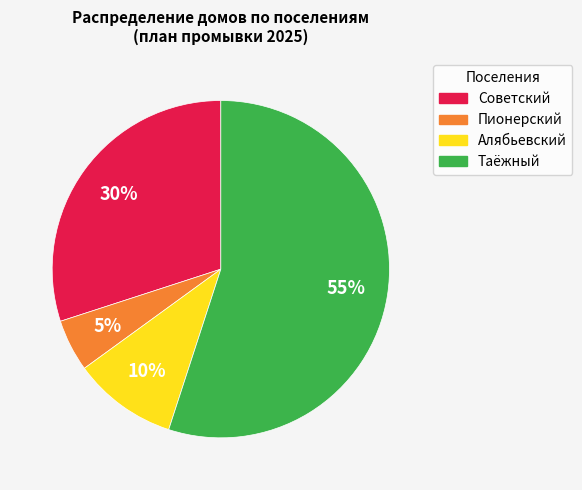

What percentage is the Таёжный slice, to the nearest percent?

55%